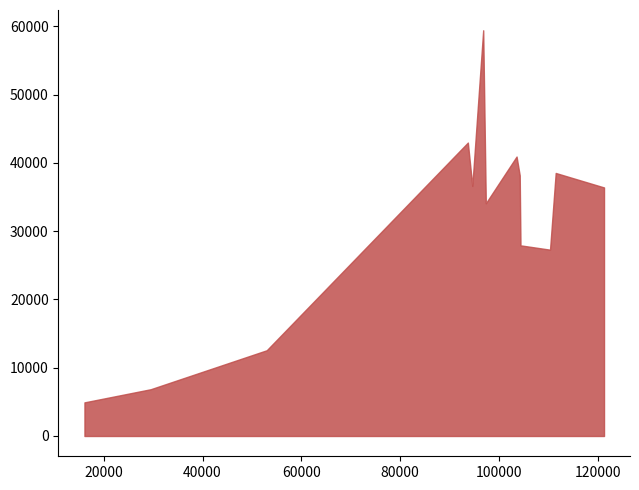

What is the maximum value shown in the chart?

59435